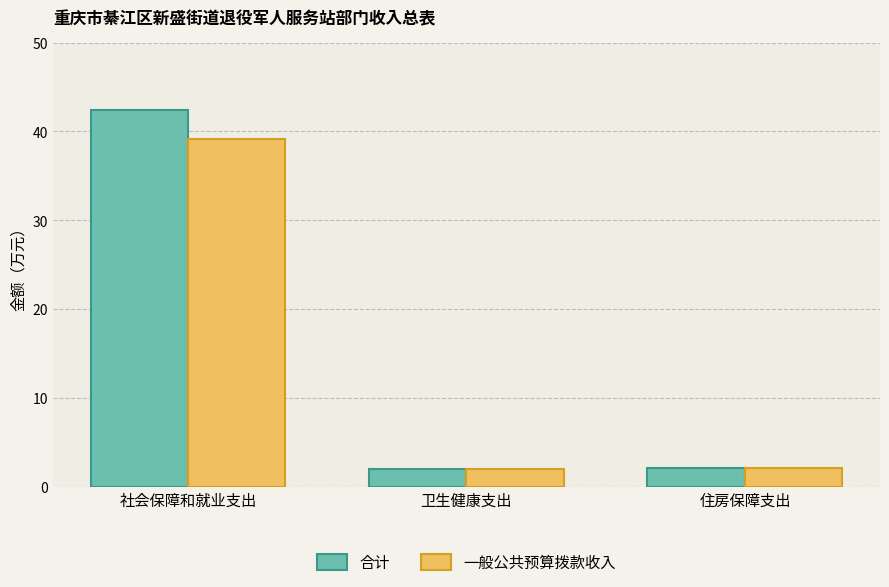

How many values in the 合计 series exceed 2?

2